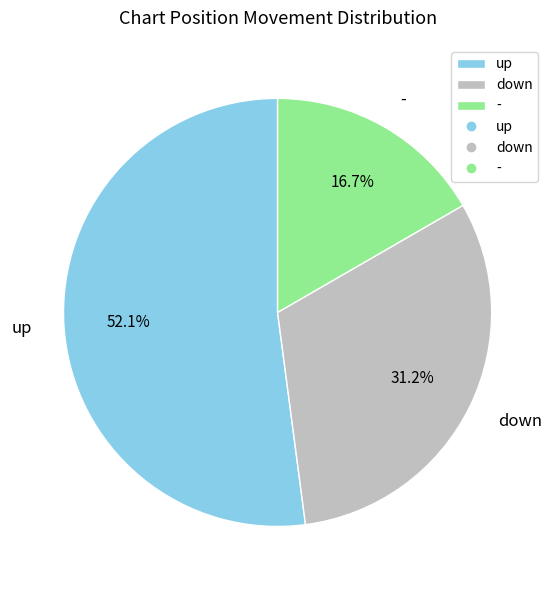

What percentage do up and down together represent?

83.3%